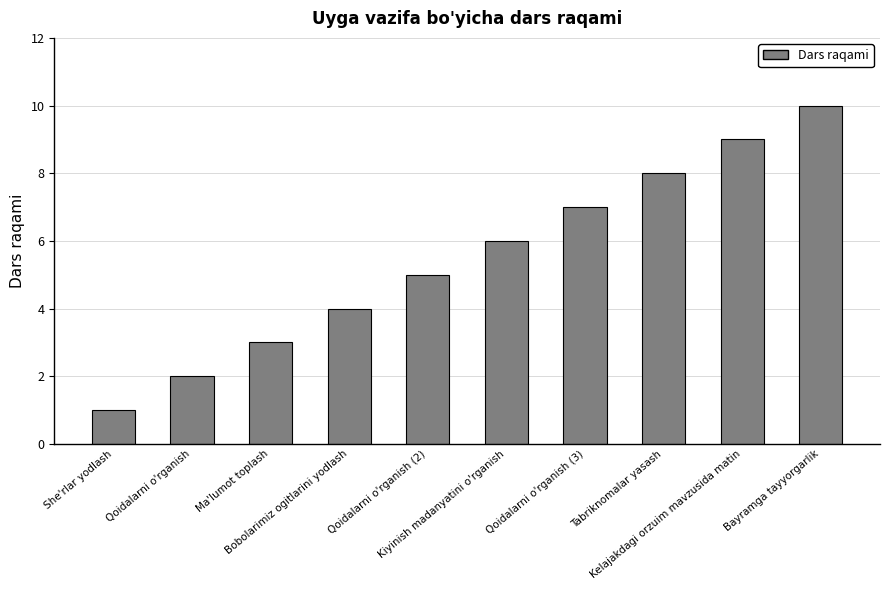

Reading left to right, list all the values displayed in this chart.

She'rlar yodlash=1	Qoidalarni o'rganish=2	Ma'lumot toplash=3	Bobolarimiz ogitlarini yodlash=4	Qoidalarni o'rganish (2)=5	Kiyinish madanyatini o'rganish=6	Qoidalarni o'rganish (3)=7	Tabriknomalar yasash=8	Kelajakdagi orzuim mavzusida matin=9	Bayramga tayyorgarlik=10